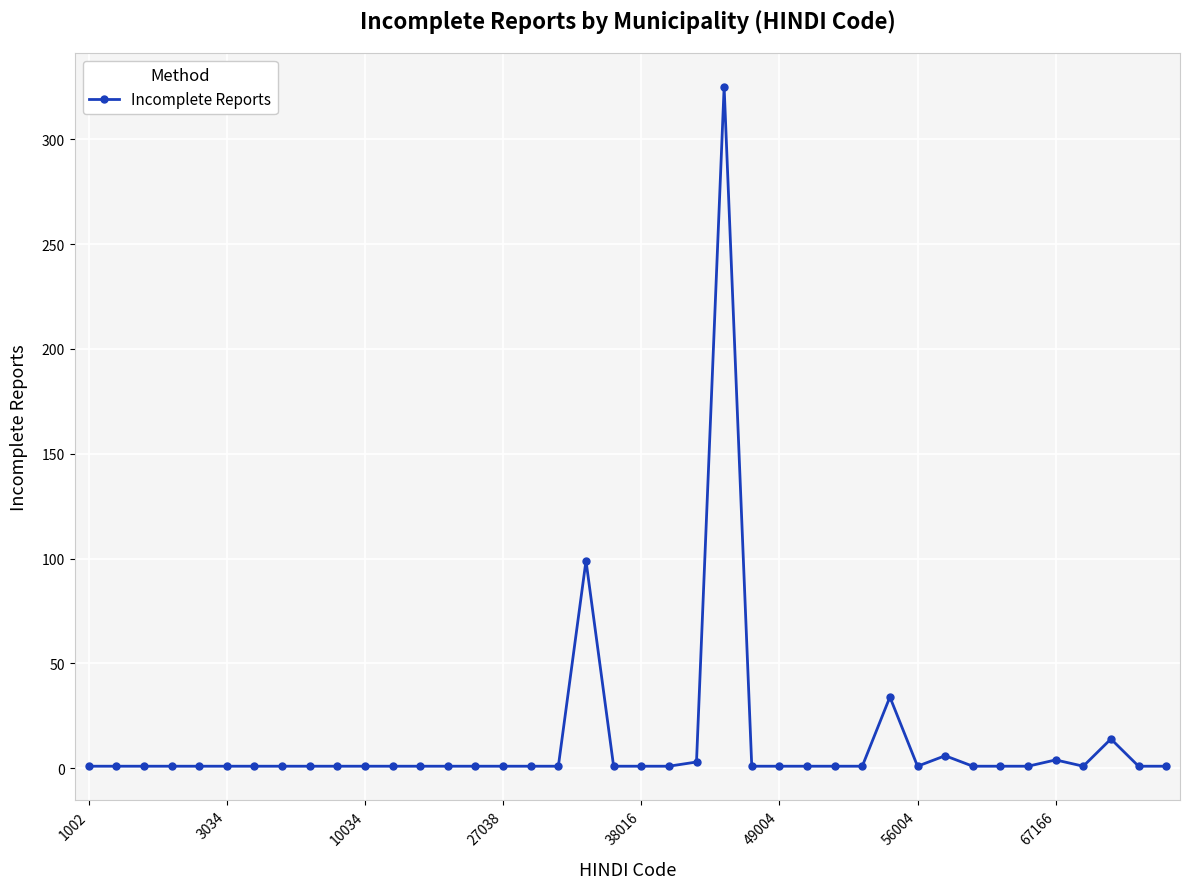

What is the difference between the maximum and second lowest values?

324